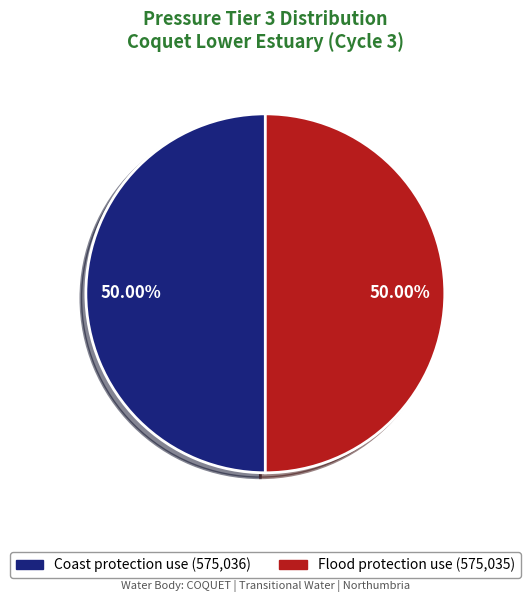

The Coast protection use slice represents 50% of the pie. True or false?

True